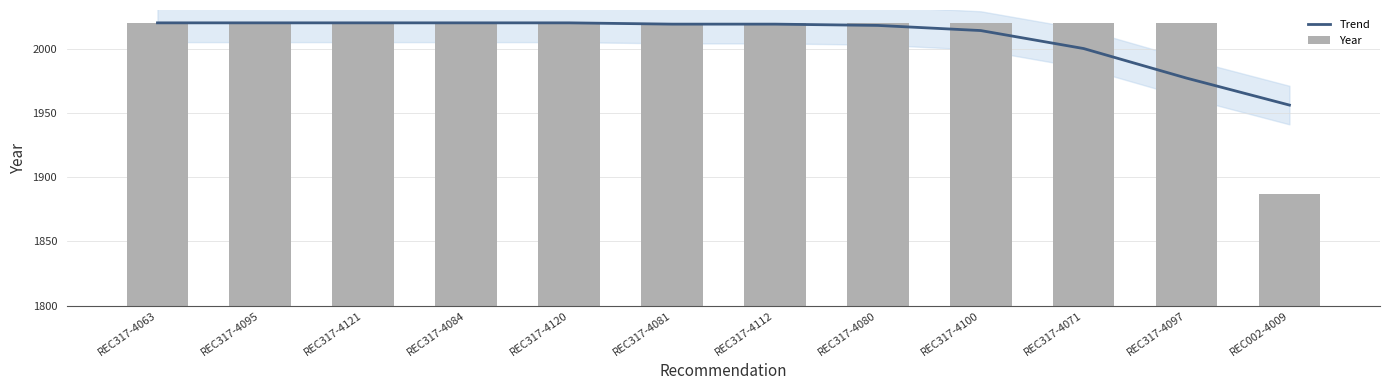

At which category is the sum across all series the highest?

REC317-4063